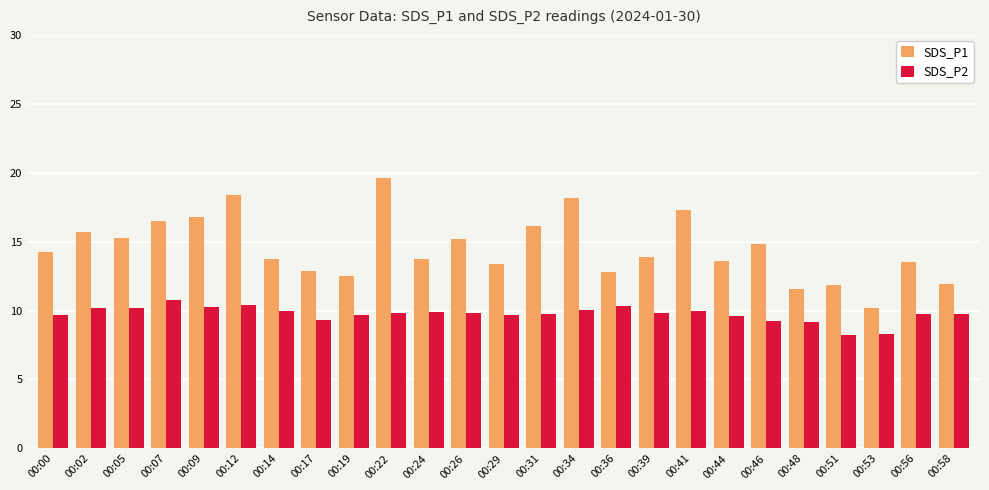

The value of SDS_P2 at 00:19 is 9.7. True or false?

True